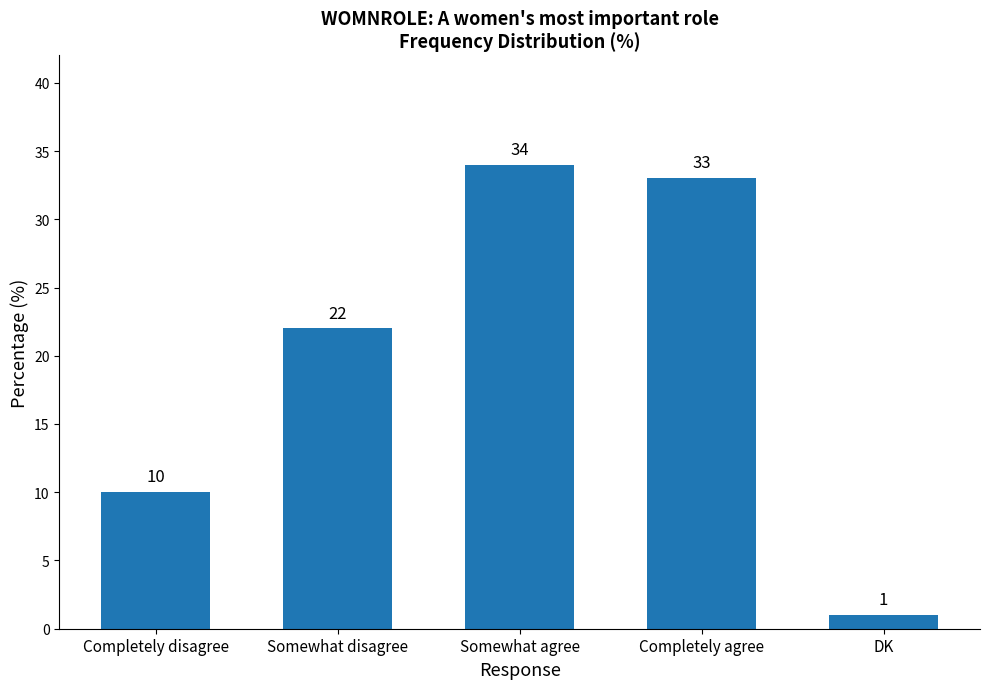

List the labels in order of value, largest first.

Somewhat agree, Completely agree, Somewhat disagree, Completely disagree, DK